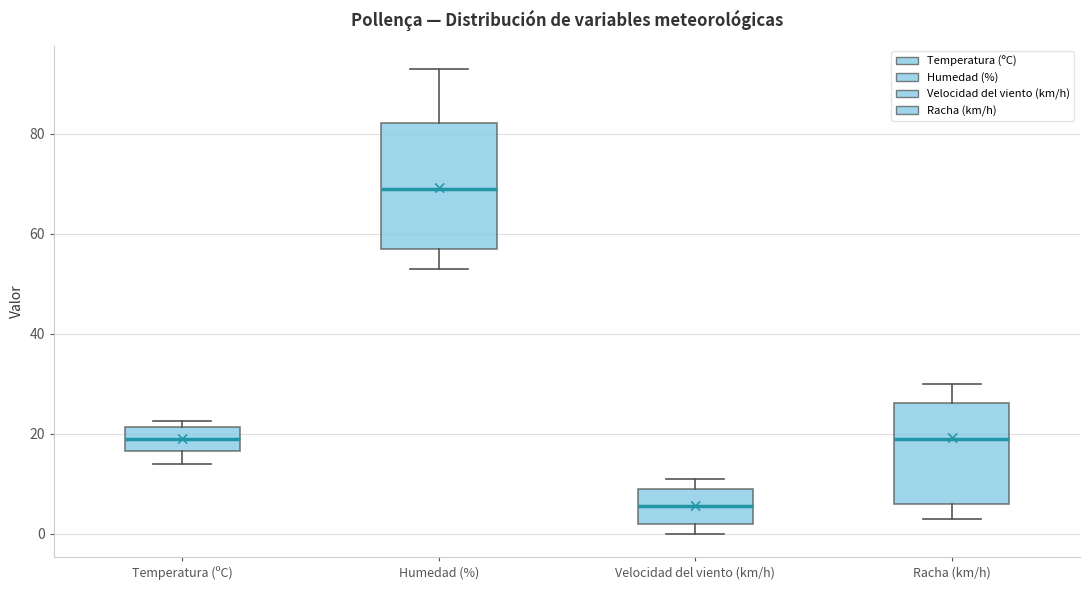

Reading left to right, transcribe this box plot: for each box, give where its median line is, the range the box spans, and where its two whiskers end, as read against the y-axis. The values are not printed on the chart, so give them approximately, as read against the axis.

Temperatura (ºC): median 18, box 16 to 22, whiskers 14 to 22 (just above the box's upper edge)
Humedad (%): median 70, box 58 to 82, whiskers 54 to 94
Velocidad del viento (km/h): median 6, box 2 to 10, whiskers 0 to 12
Racha (km/h): median 20, box 6 to 26, whiskers 4 to 30